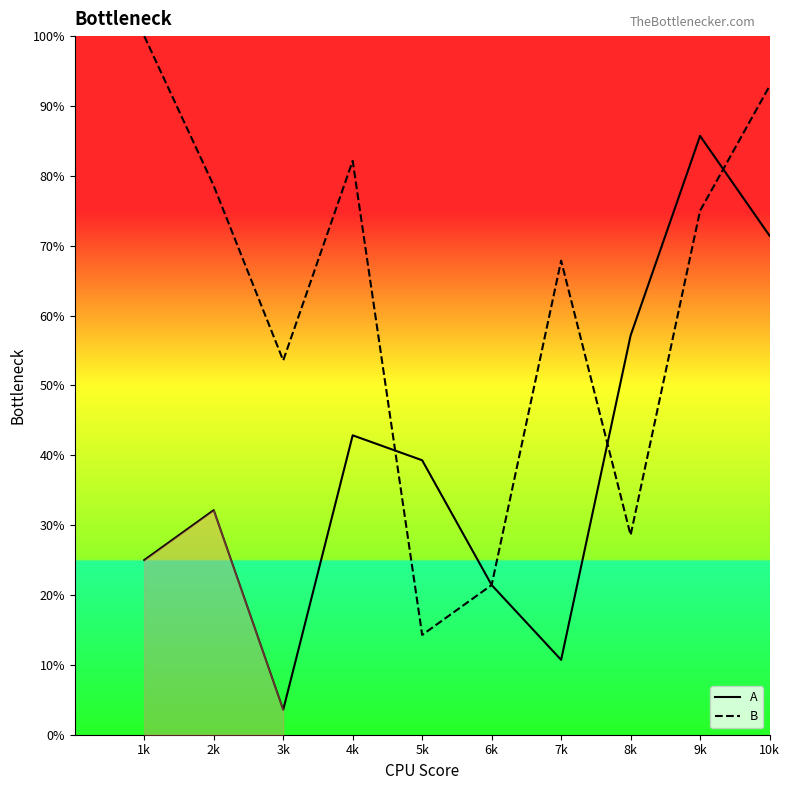

What is the sum of all A values?

389.3